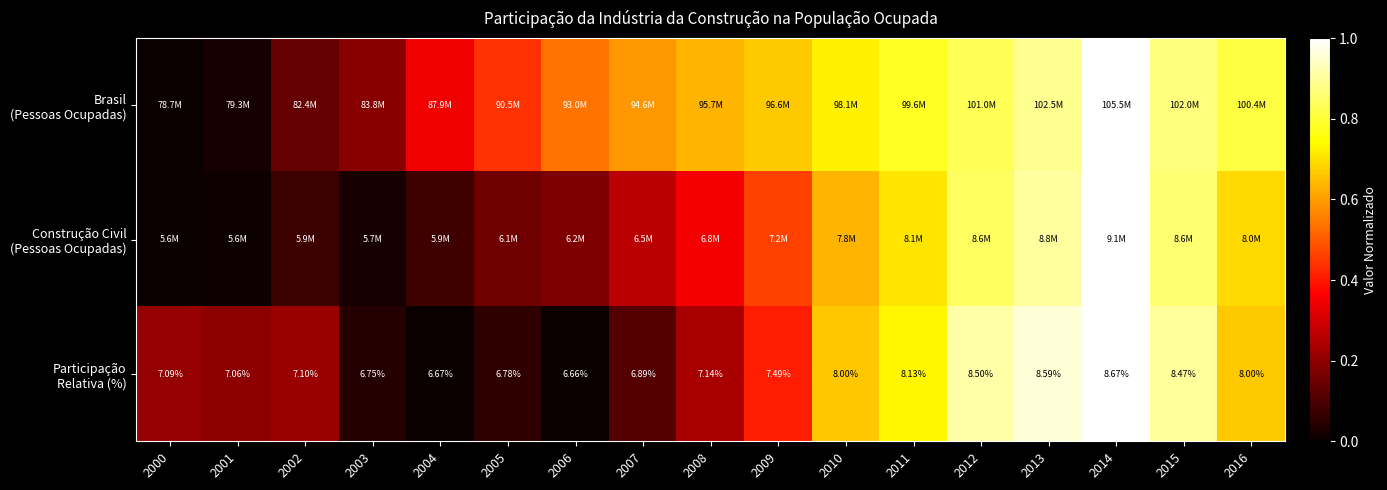

At which category is the sum across all series the highest?

2014